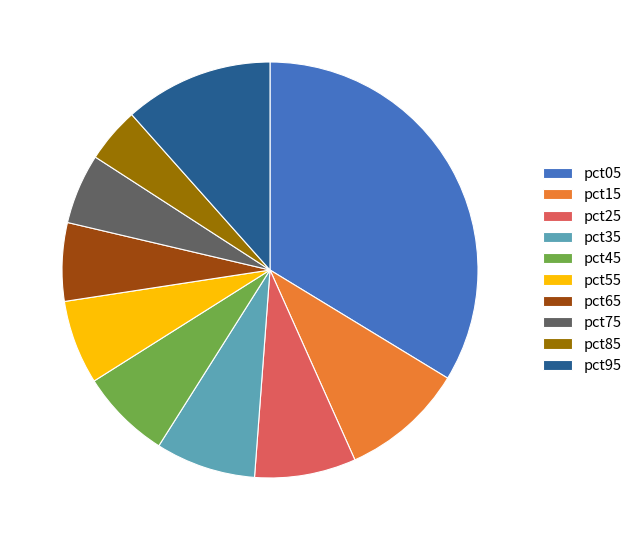

Which slice is the largest?

pct05